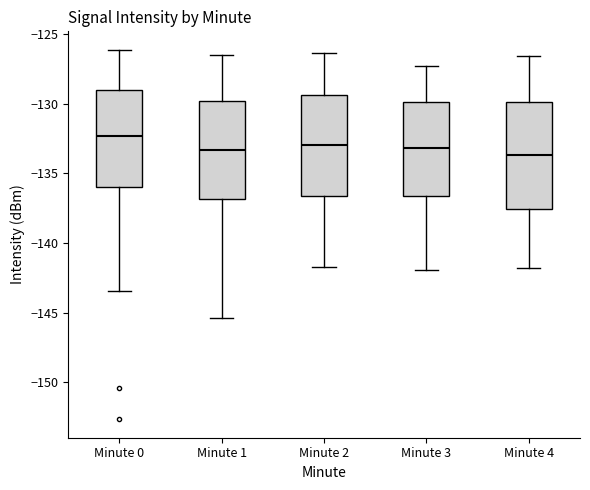

Where does the median line of the box for Minute 0 sit on the y-axis? The values are not printed on the chart, so give them approximately, as read against the axis.

-132.5